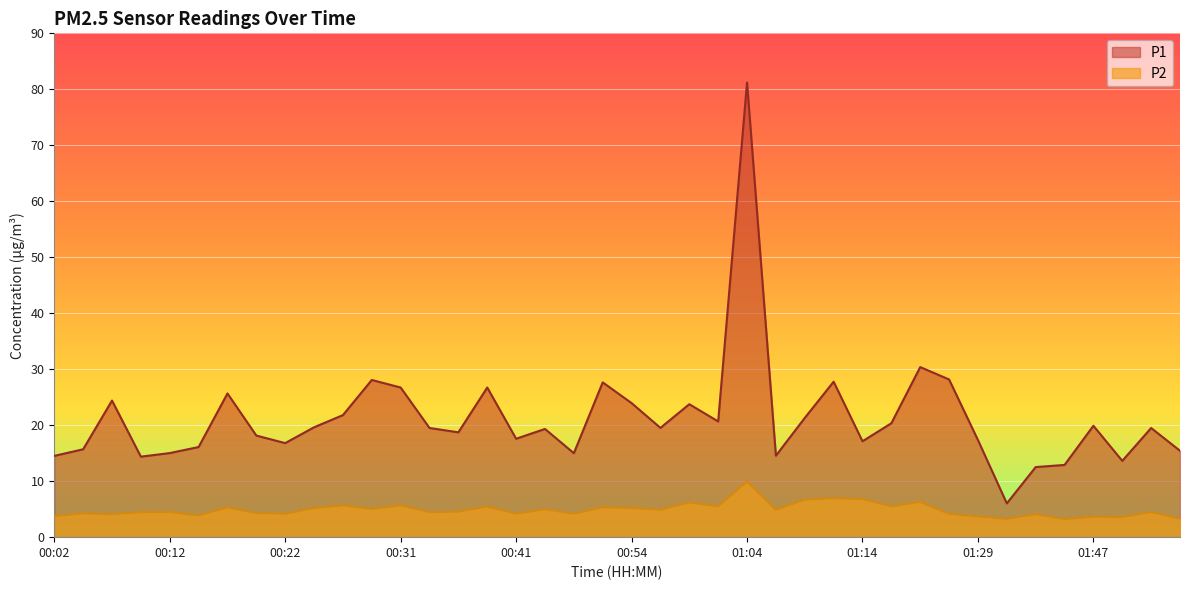

What is the sum of the P2 values at 01:32 and 00:24?

8.5